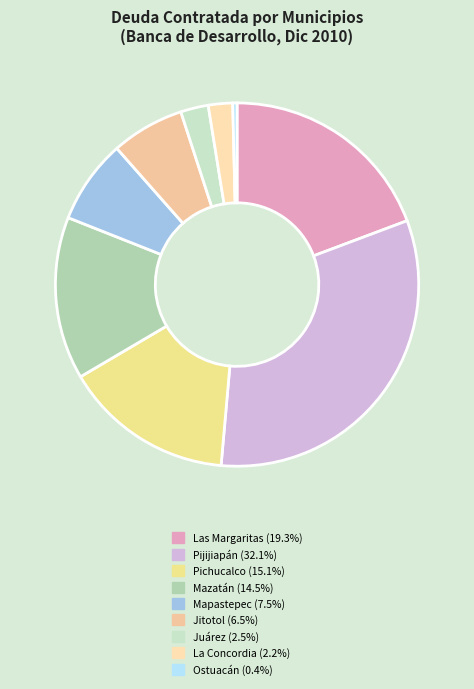

Combined, what portion of the pie is Pichucalco and Pijijiapán?

47.2%